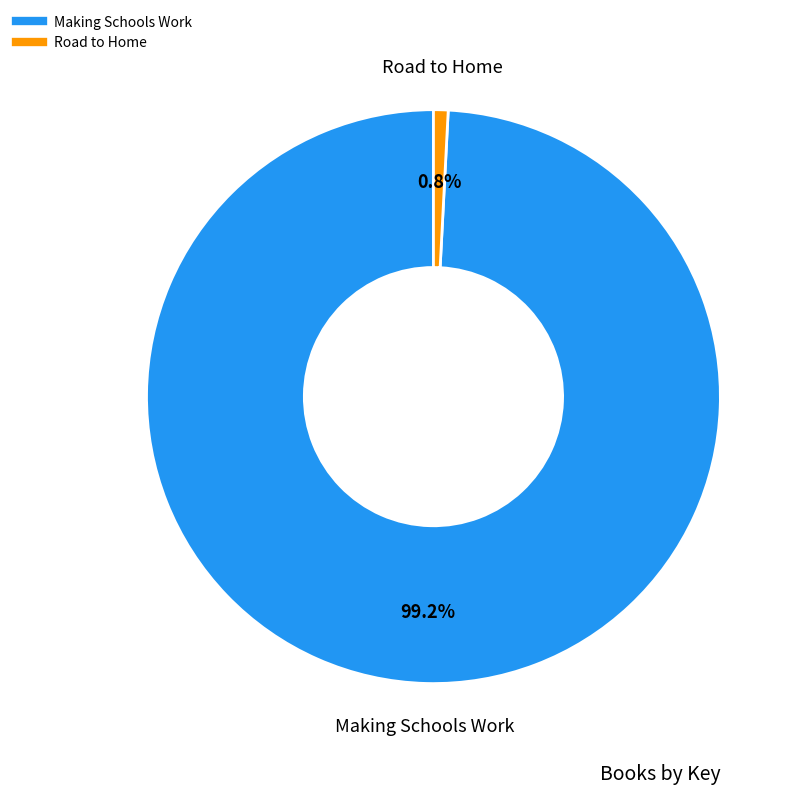

To the nearest percent, what percentage of the pie is Road to Home?

1%